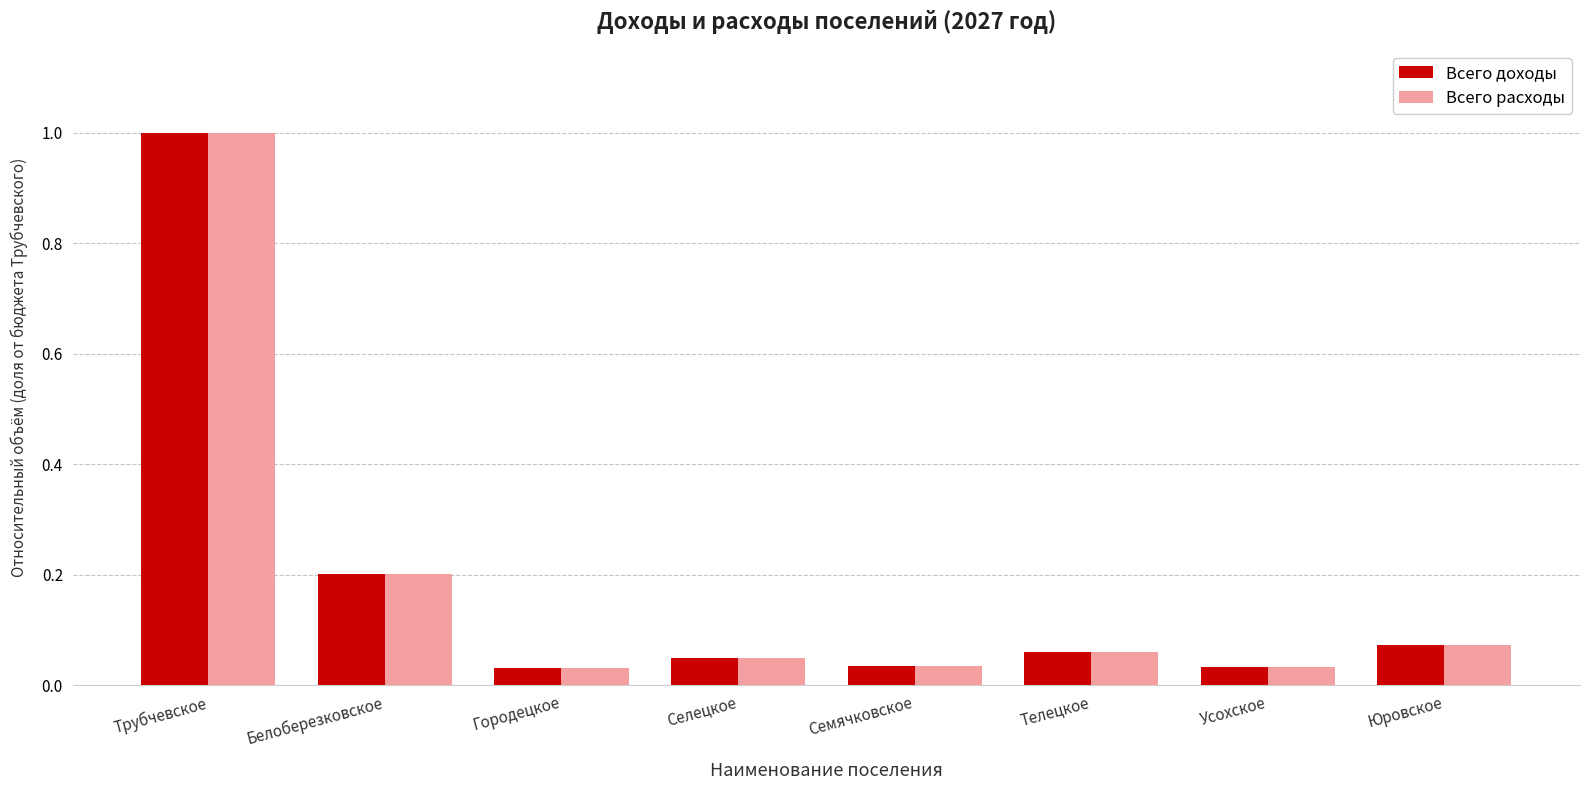

What is the maximum value for Всего доходы?

1.0